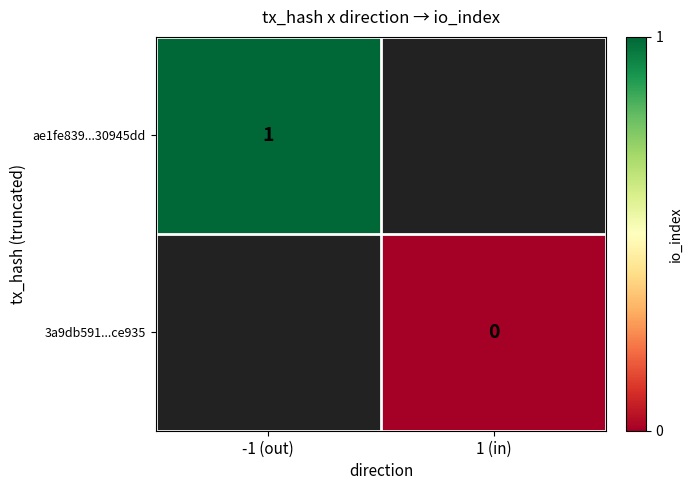

What is the maximum value shown in the chart?

1.0